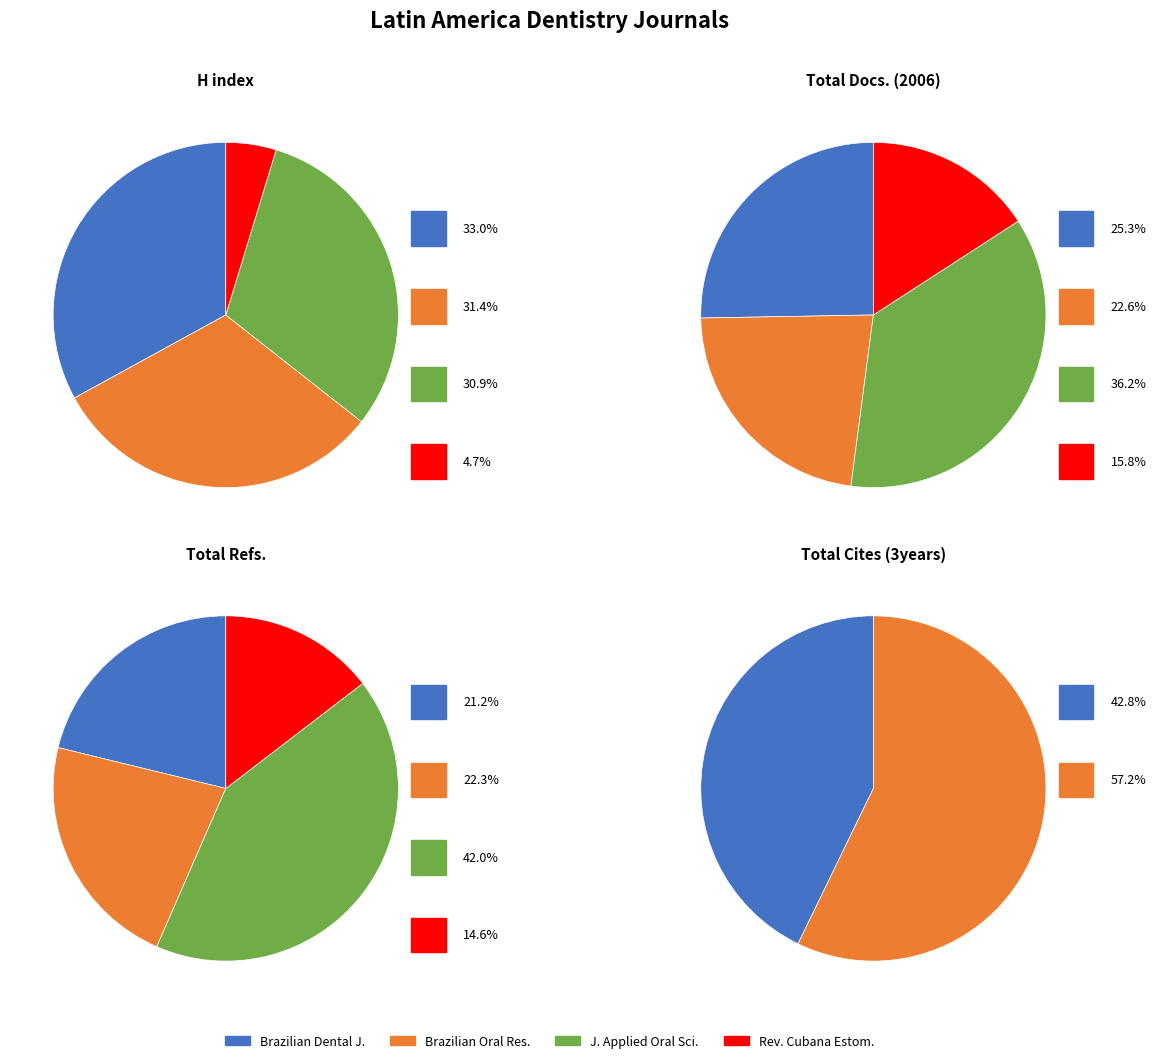

Rank the categories by H index value from highest to lowest.

Brazilian Dental Journal, Brazilian Oral Research, Journal of Applied Oral Science, Revista Cubana de Estomatologia